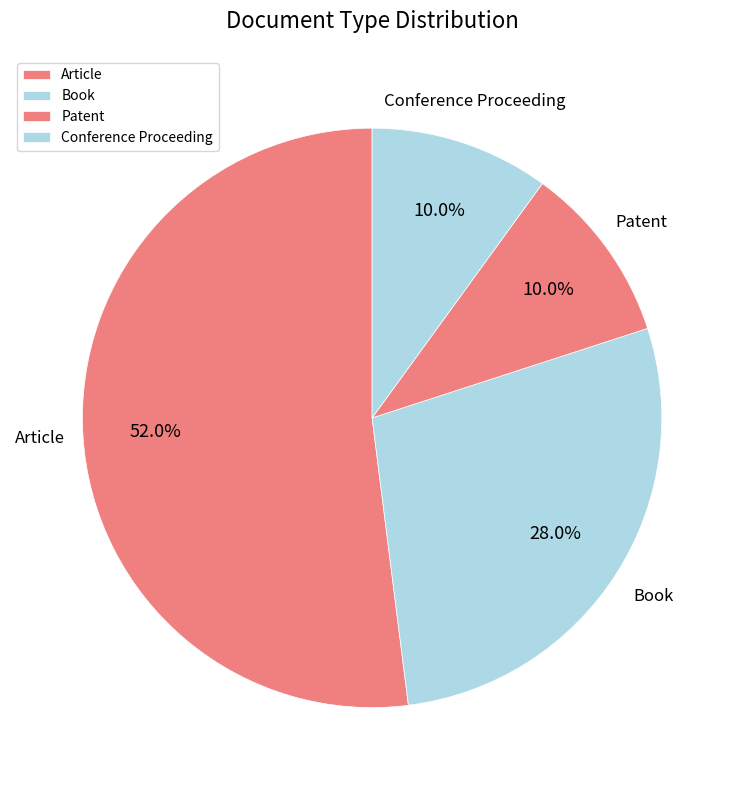

To the nearest percent, what is the difference between the largest and smallest slice percentages?

42%